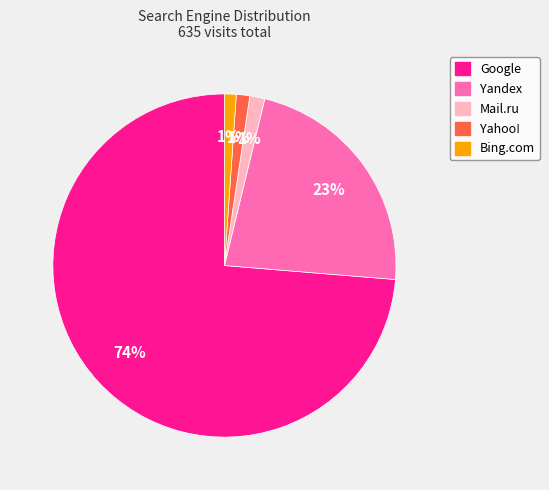

What percentage is the Yahoo! slice, to the nearest percent?

1%